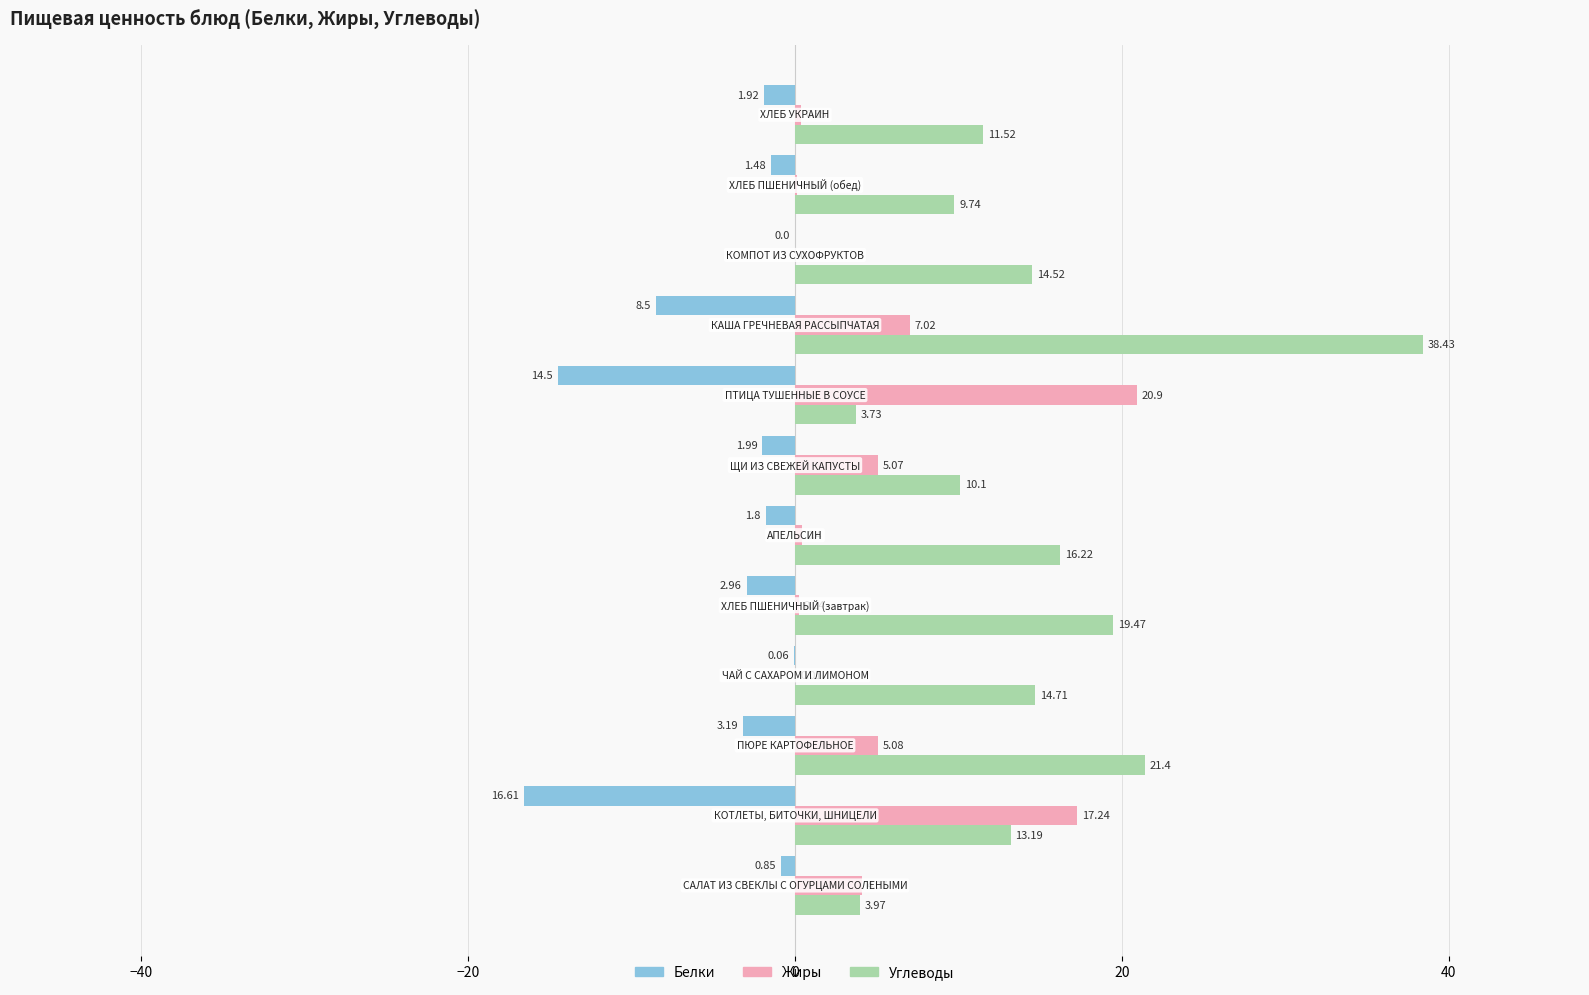

What is the sum of all Жиры values?

60.5